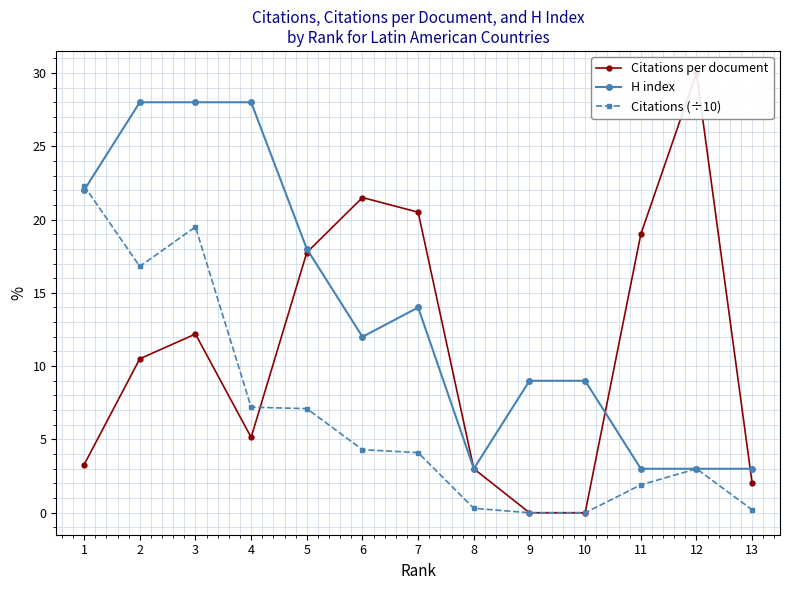

What are all the series names shown in the legend?

Citations per document, H index, Citations (÷10)